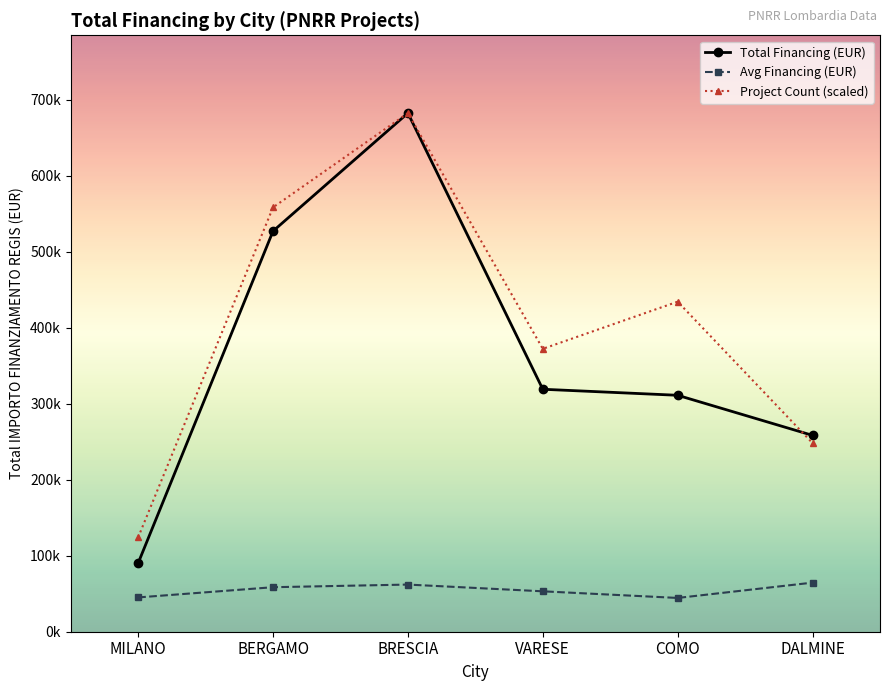

What are all the series names shown in the legend?

Total Financing (EUR), Avg Financing (EUR), Project Count (scaled)